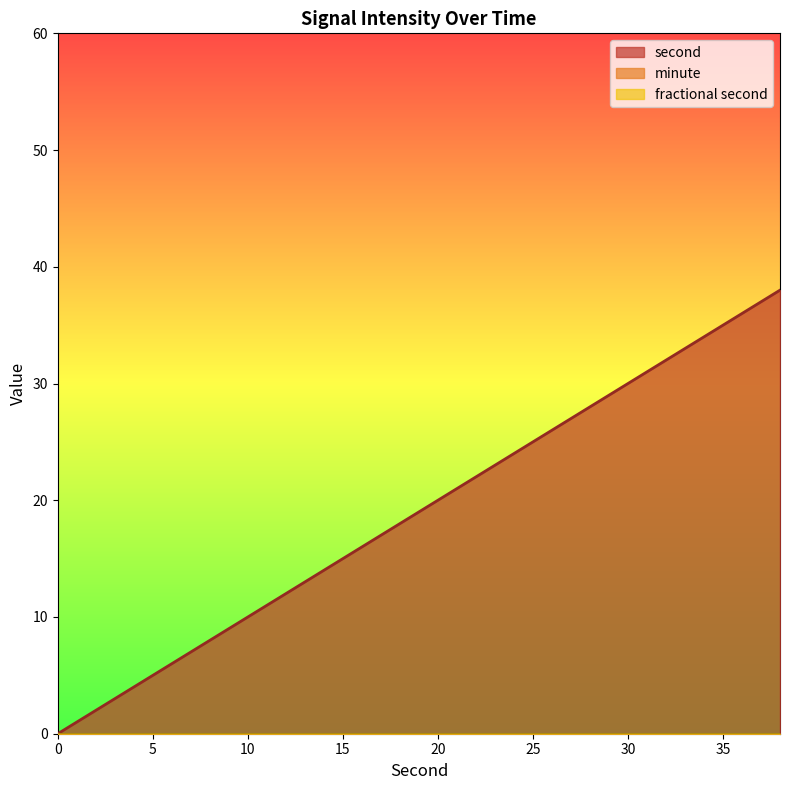

Reading left to right, what are all the values shown in this chart?

second: 0	2	4	6	8	10	12	14	16	18	20	22	24	26	28	30	32	34	36	38
minute: 0	0	0	0	0	0	0	0	0	0	0	0	0	0	0	0	0	0	0	0
fractional second: 0	0	0	0	0	0	0	0	0	0	0	0	0	0	0	0	0	0	0	0